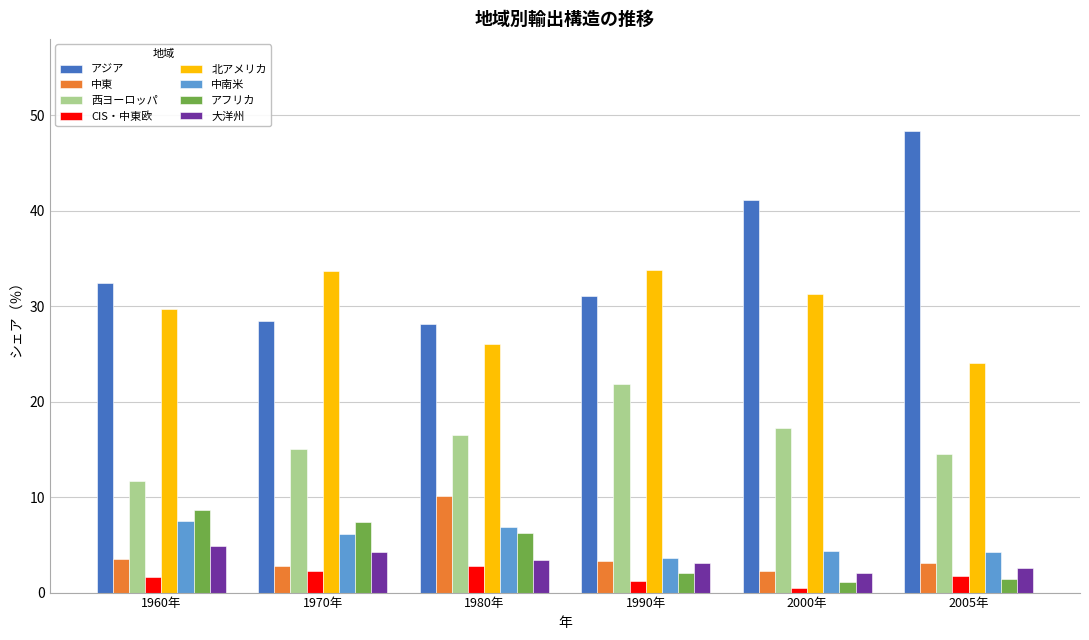

What is the total value across all series at 1970年?

100.0